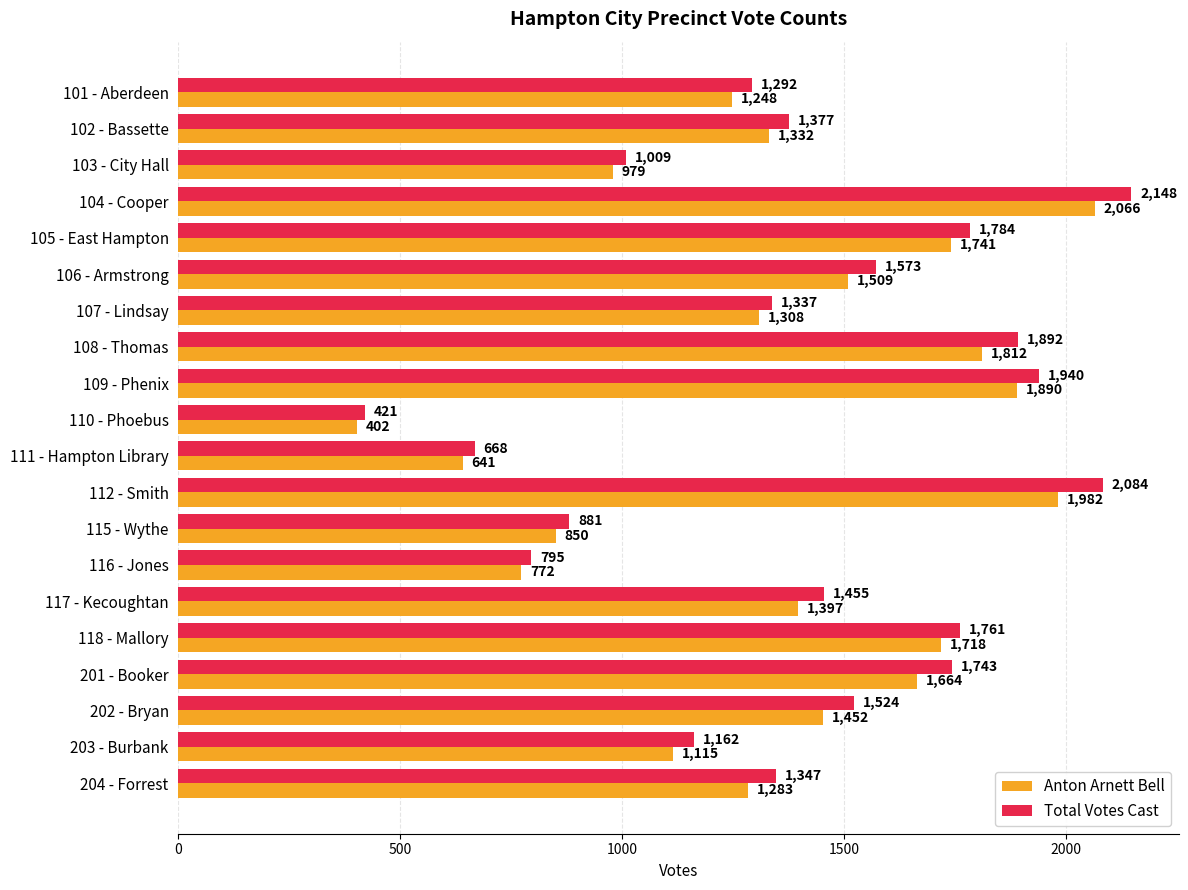

Which series has the largest range (max minus min)?

Total Votes Cast